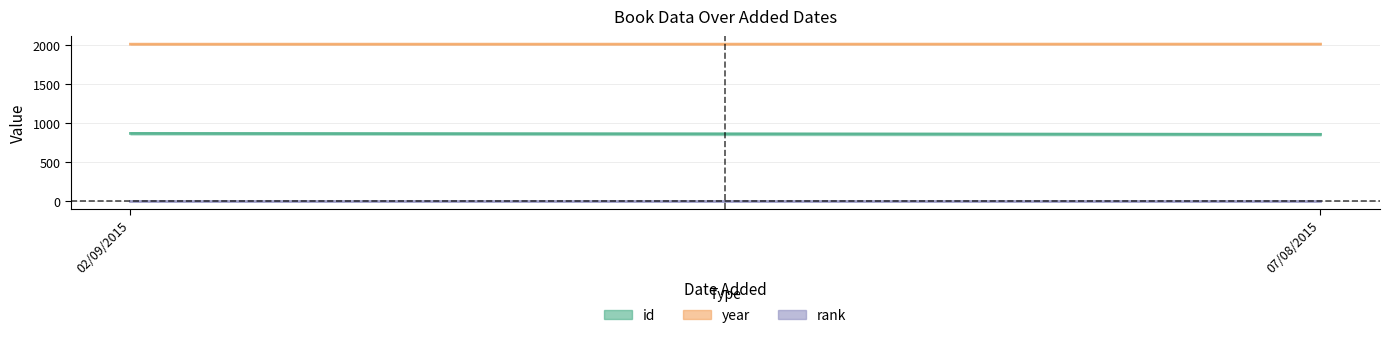

Count the number of categories in the chart.

2